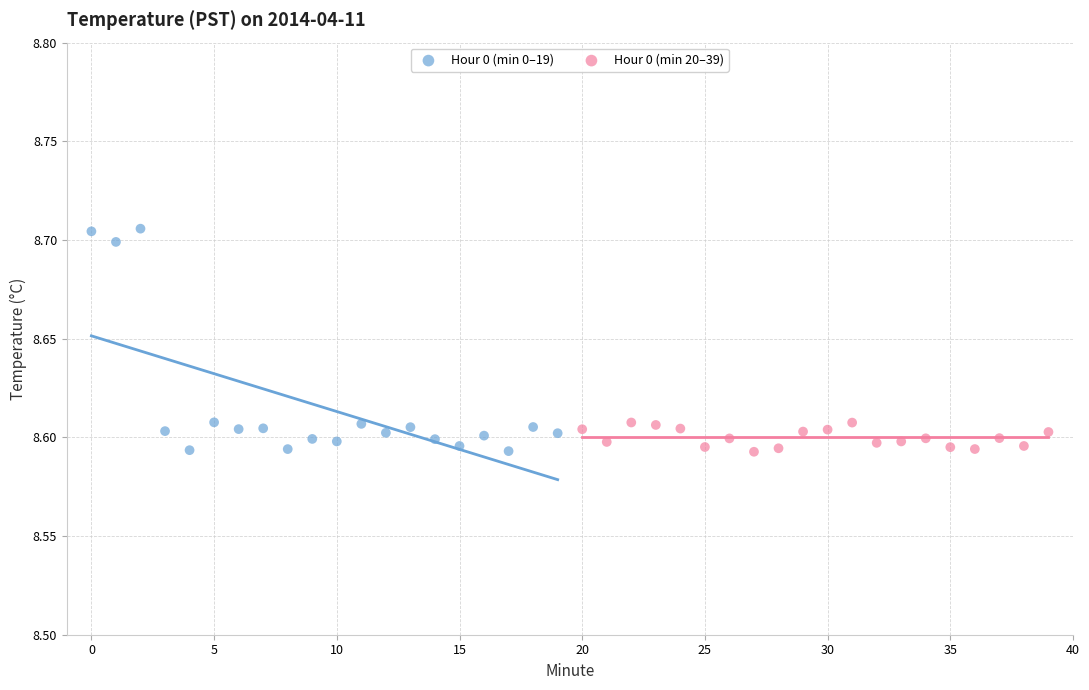

Which series reaches the maximum Y coordinate?

Hour 0 (min 0–19)